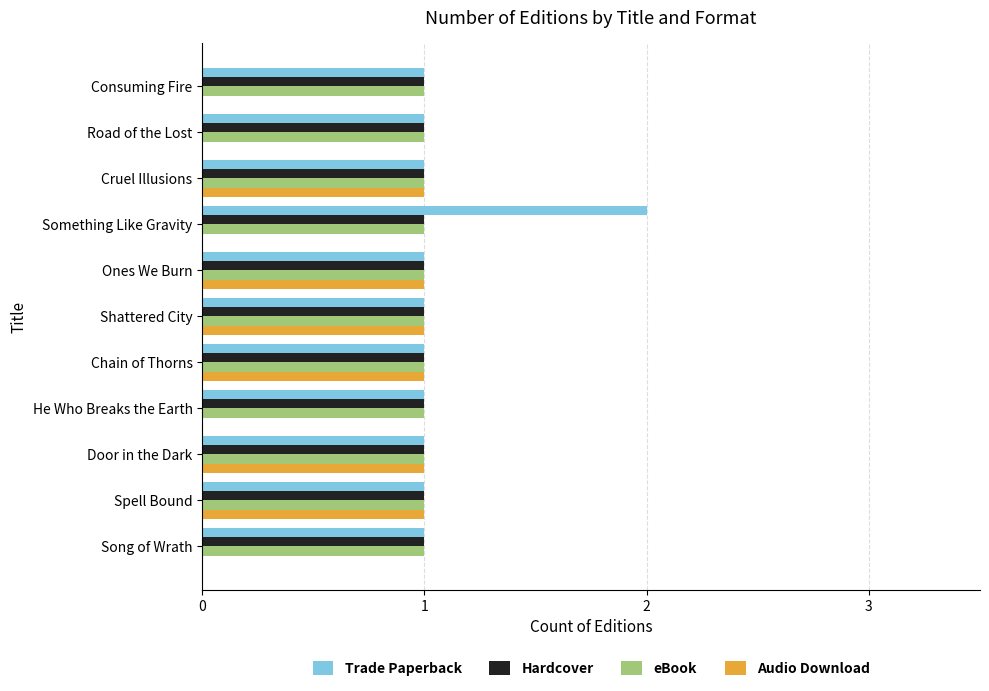

The Audio Download series shows 2 at Chain of Thorns. True or false?

False